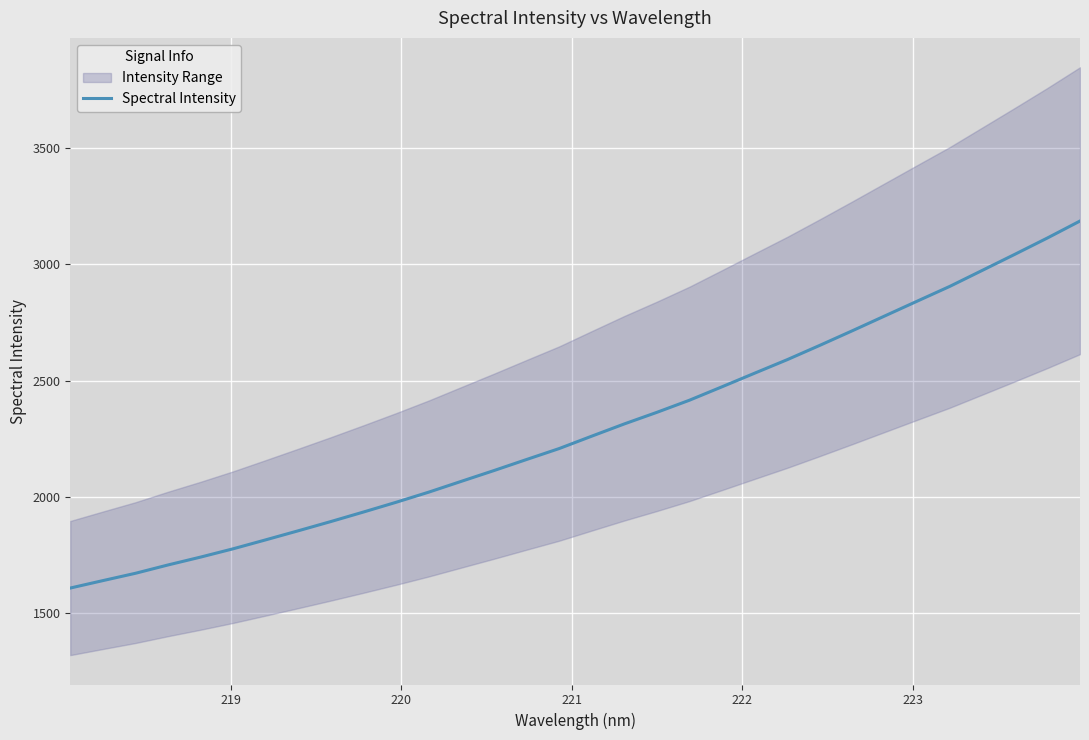

What is the maximum value for Spectral Intensity?

3187.3